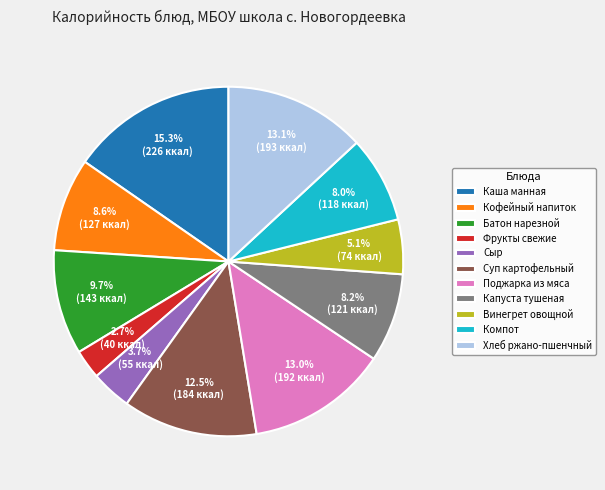

Between Компот and Хлеб ржано-пшенчный, which is larger?

Хлеб ржано-пшенчный